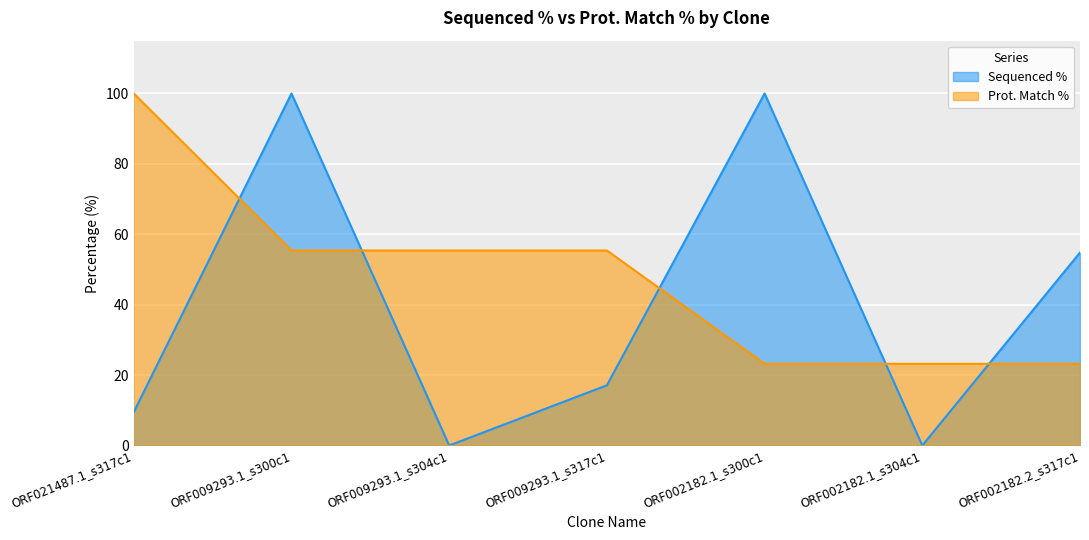

At which label is Prot. Match % closest to 61?

ORF009293.1_s300c1